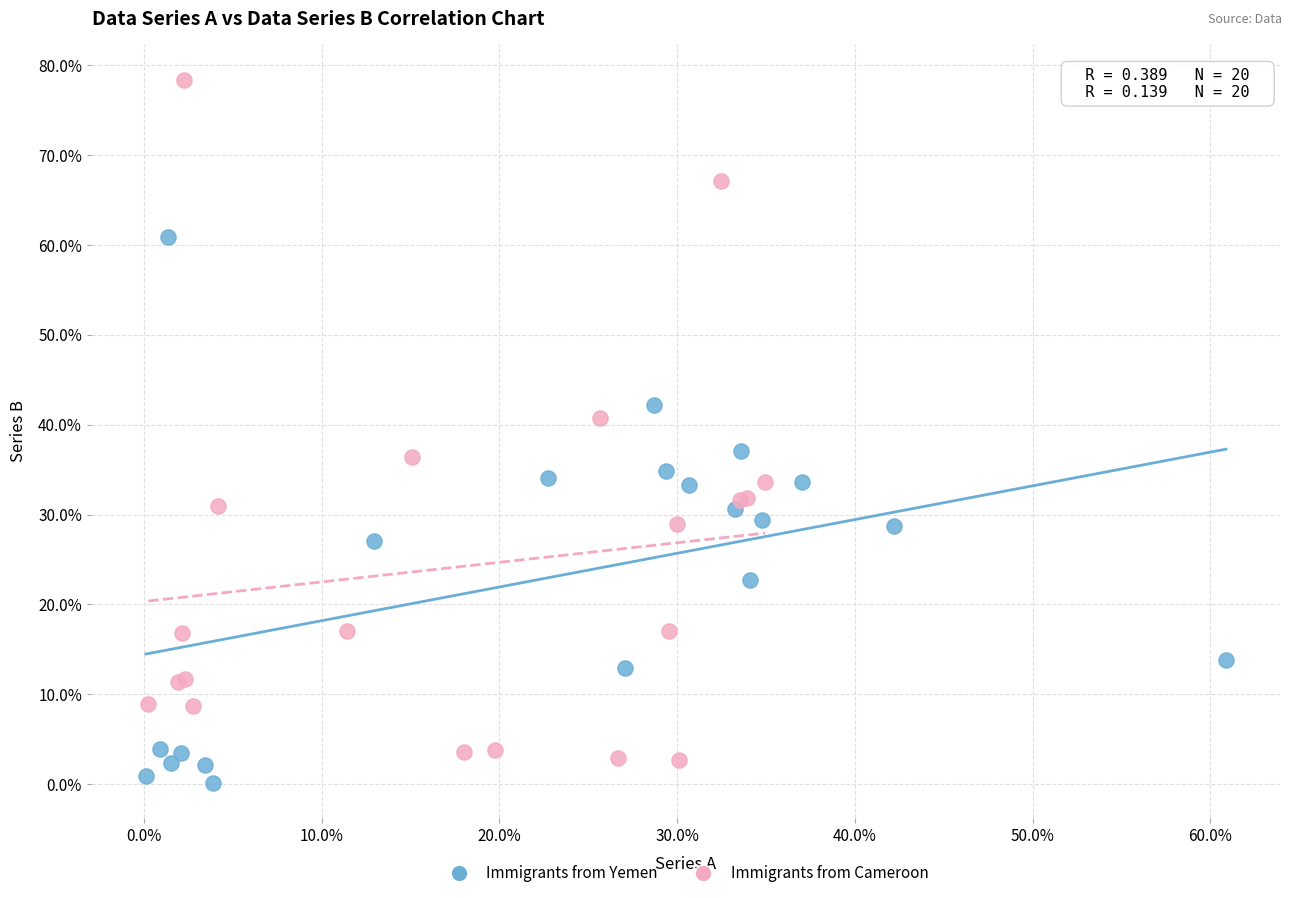

What are all the series names shown in the legend?

Immigrants from Yemen, Immigrants from Cameroon